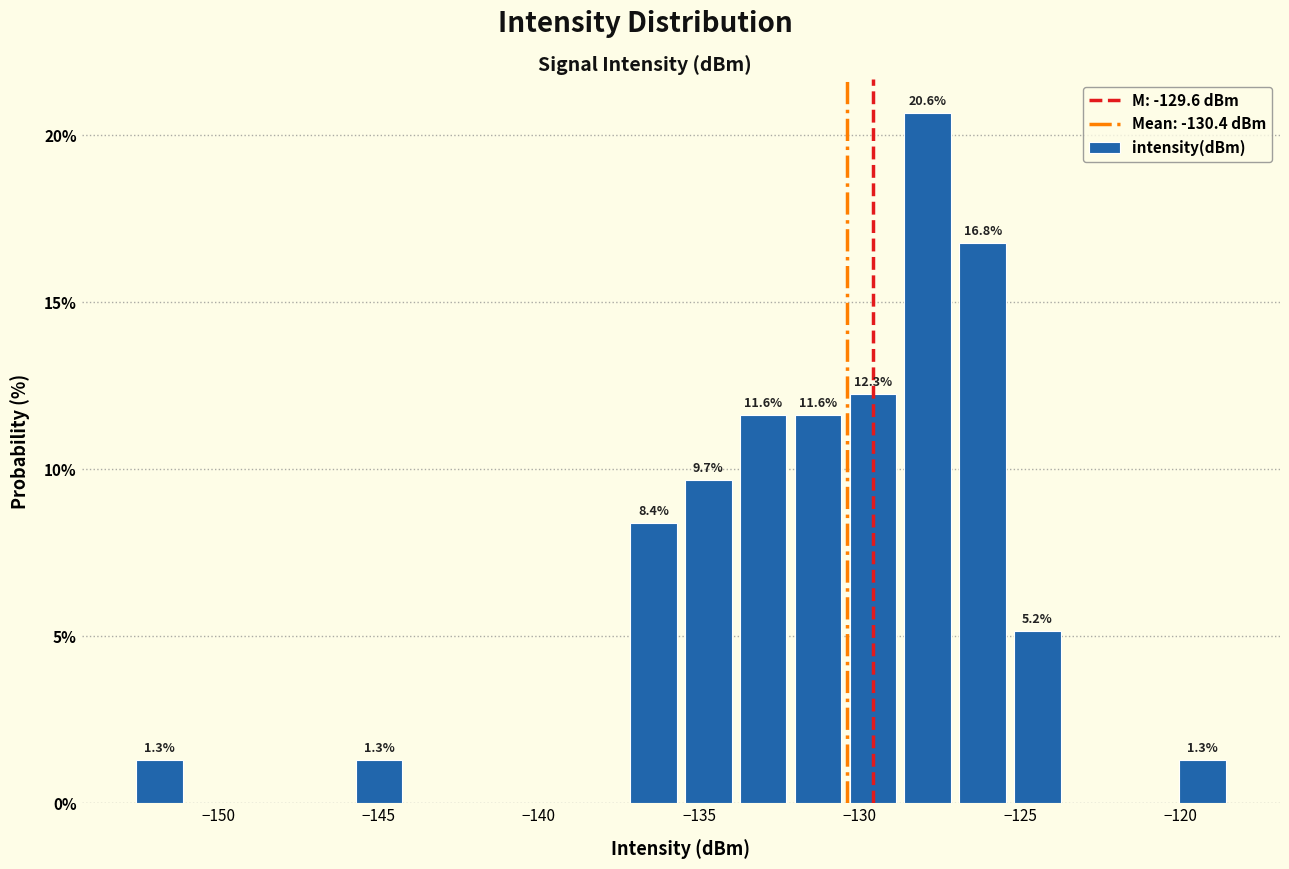

Around what value on the x-axis is the tallest bar? Give the approximate position of its centre, as read against the axis.

-128.0